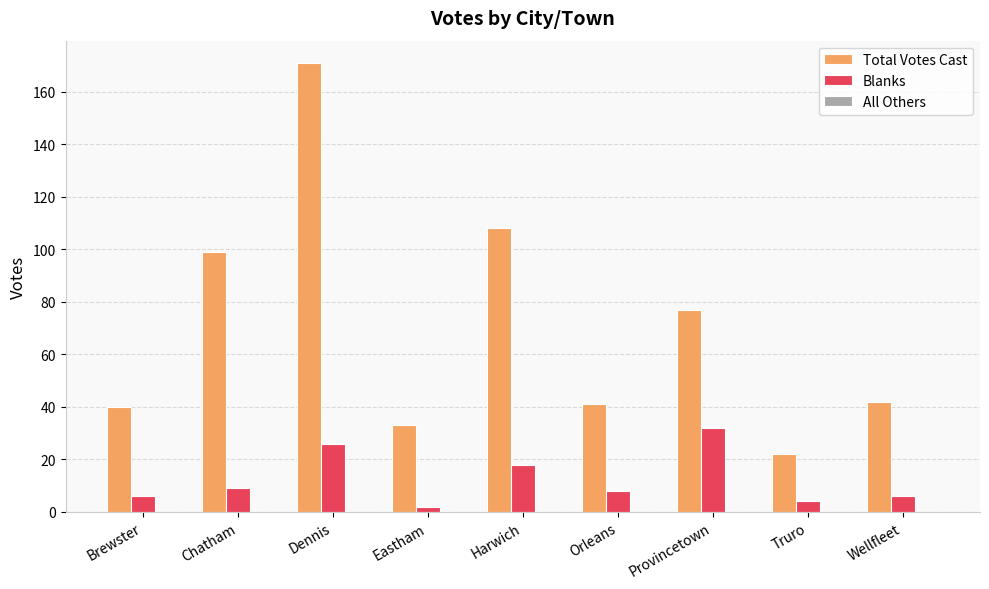

Where is Total Votes Cast nearest to the value 96?

Chatham